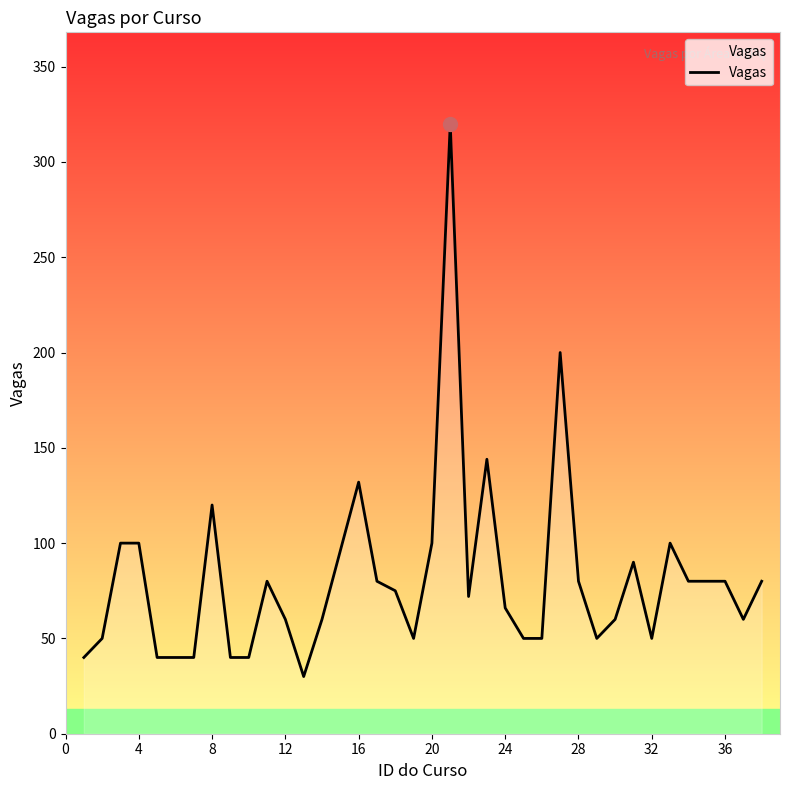

What is the difference between the maximum and minimum values?

290